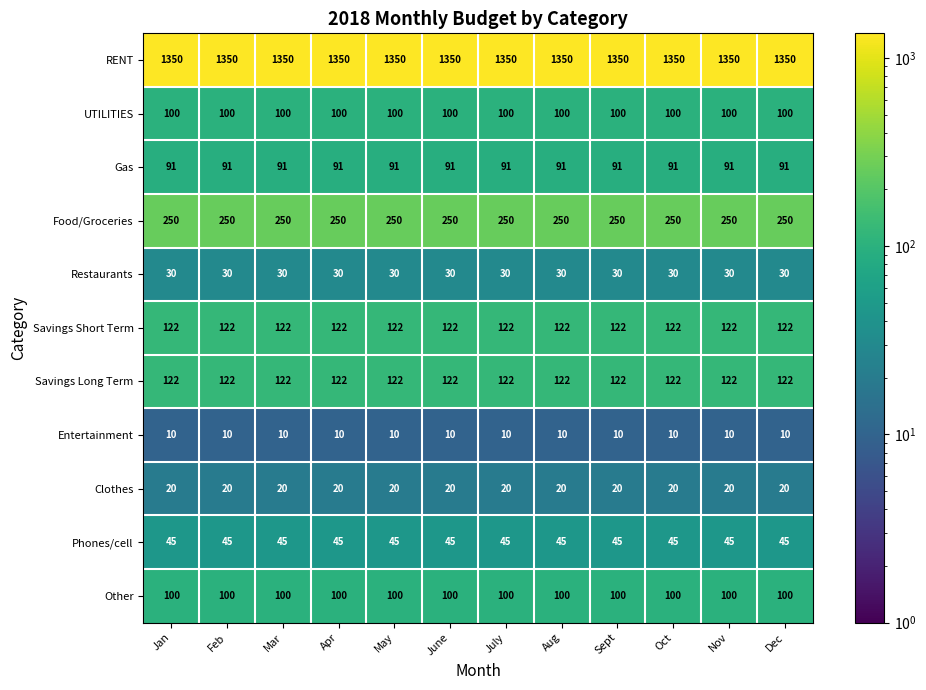

What is the smallest value displayed?

10